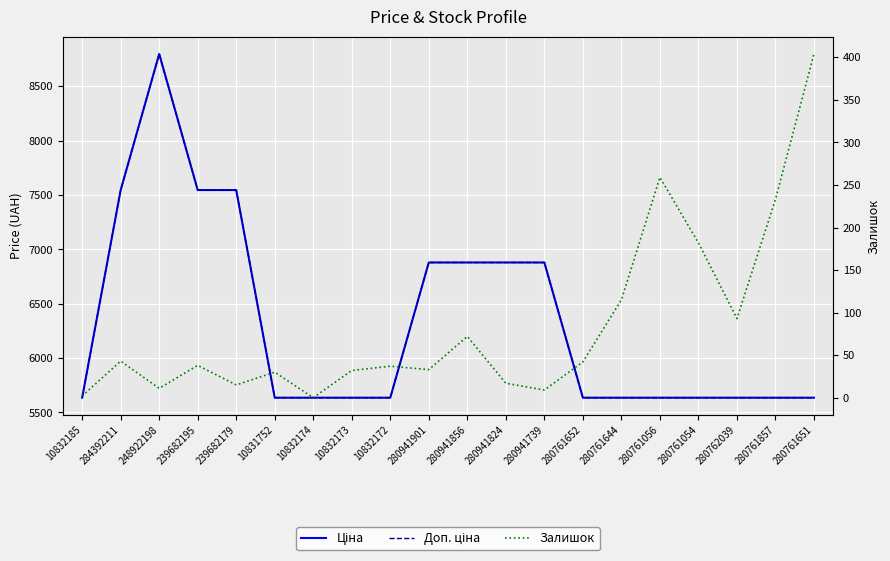

True or false: Ціна and Доп. ціна intersect in this chart.

False